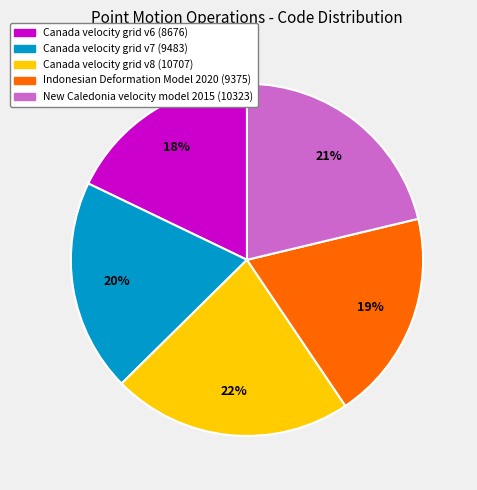

Is the sum of Canada velocity grid v7 and Canada velocity grid v6 greater than half?

No